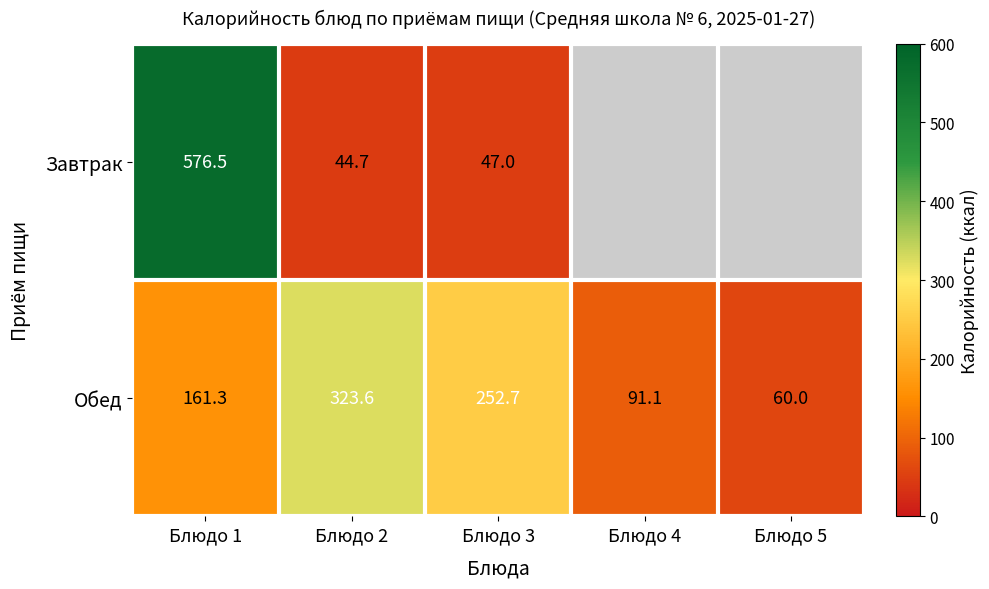

What is the difference between the Обед values at Блюдо 3 and Блюдо 4?

161.6